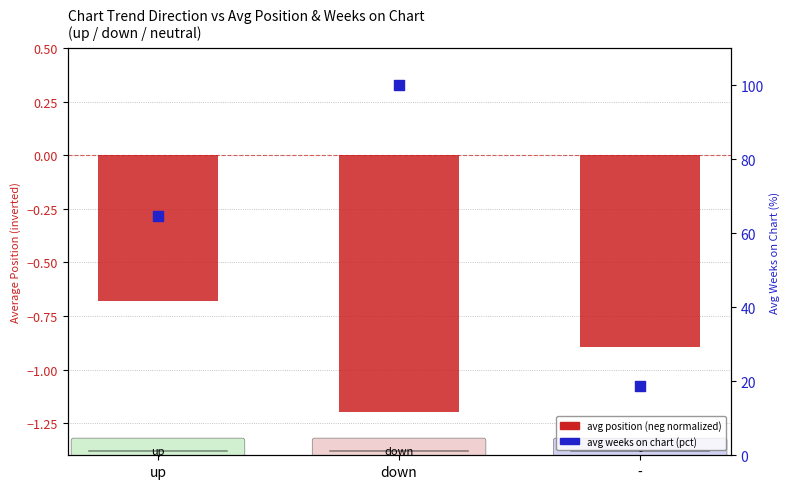

Which series has the largest total across all categories?

avg weeks on chart (pct)